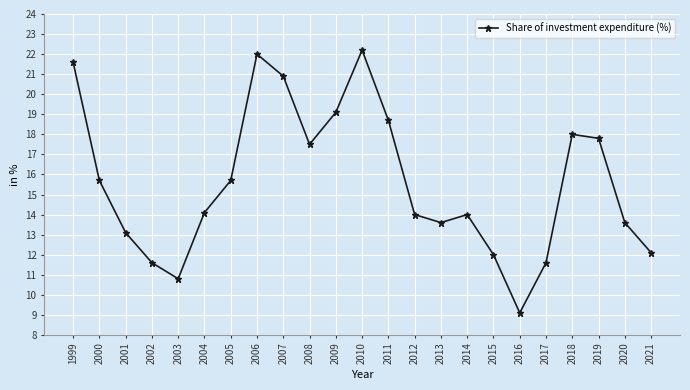

What is the approximate value at 2007?

20.9